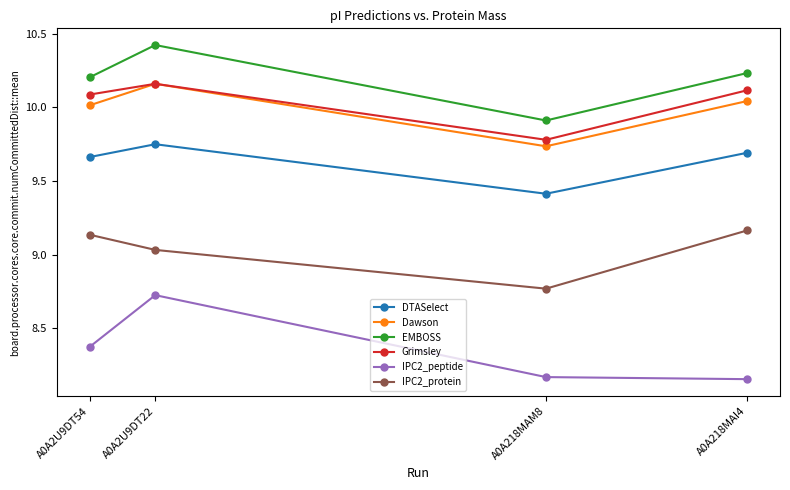

What is the sum of all IPC2_protein values?

36.1